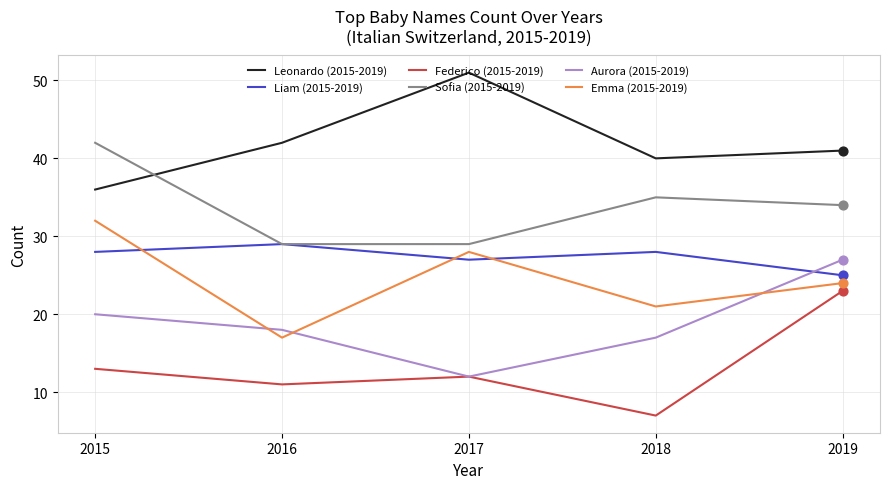

Which series changed the most between 2016 and 2017?

Emma (2015-2019)